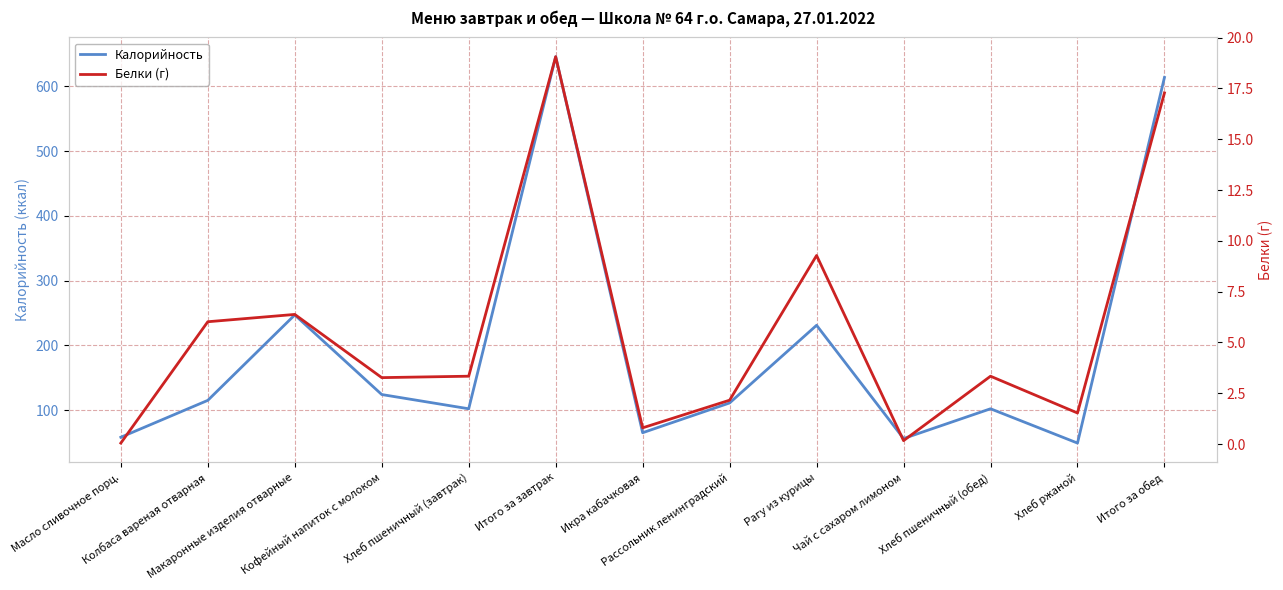

True or false: Калорийность has more than 1 interior local peaks.

True